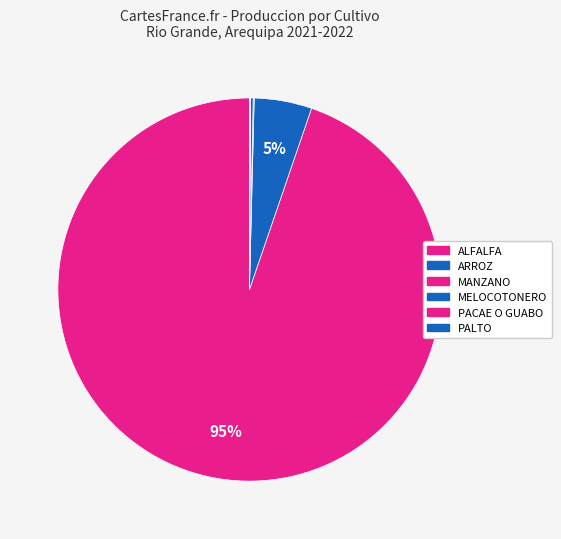

To the nearest percent, what is the average slice percentage?

17%